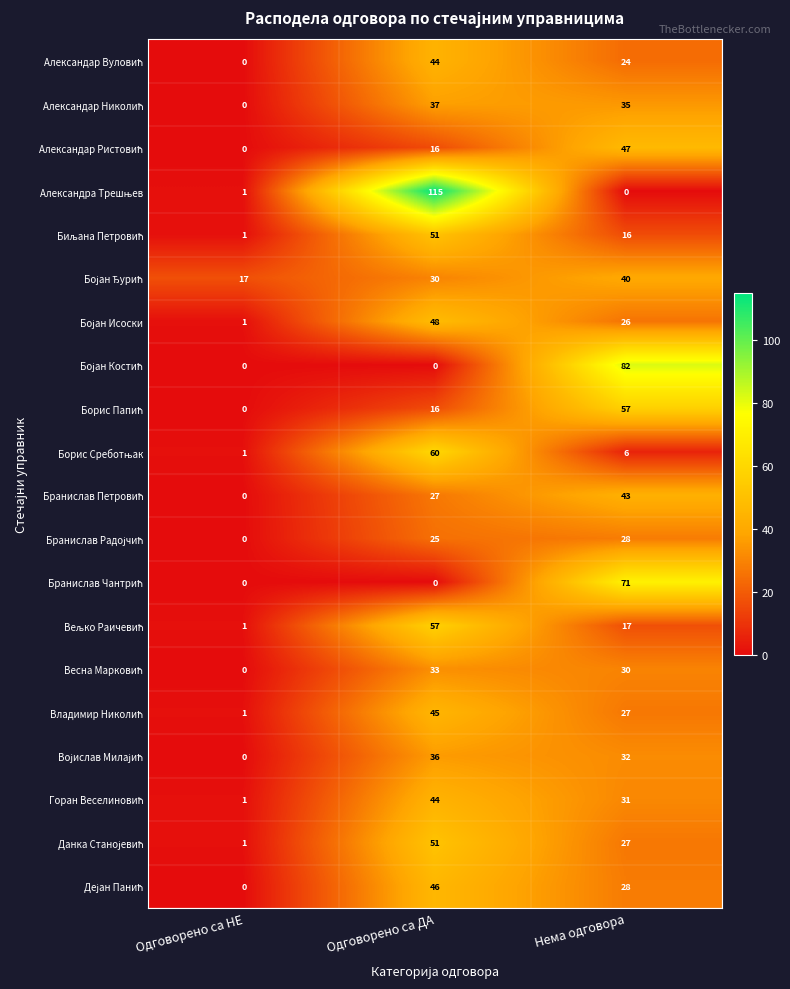

At which category does the chart reach its peak across all series?

Одговорено са ДА